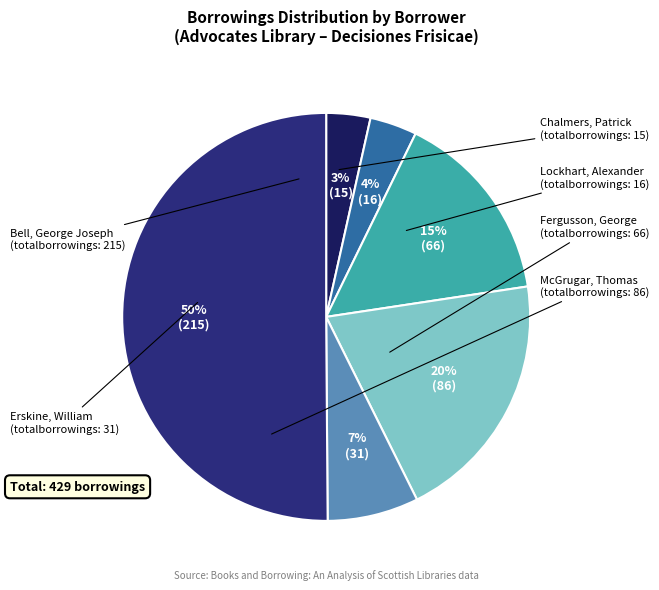

What percentage is the McGrugar, Thomas slice, to the nearest percent?

20%